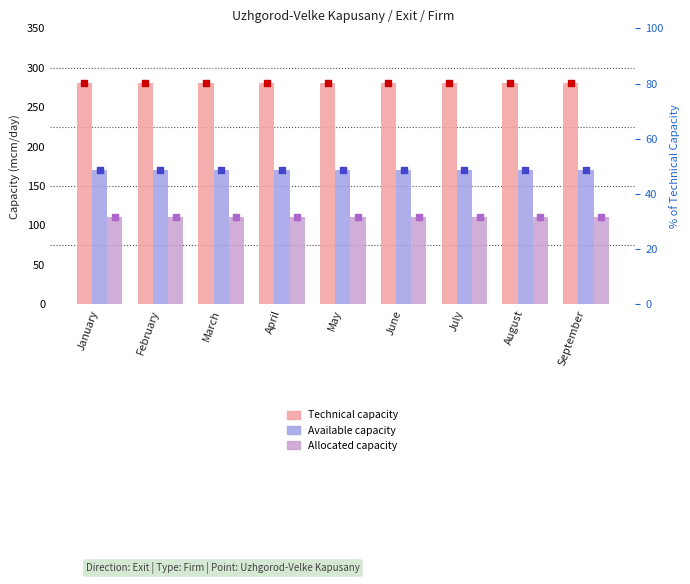

Which series has the widest spread of Y values?

Technical capacity mcm/day